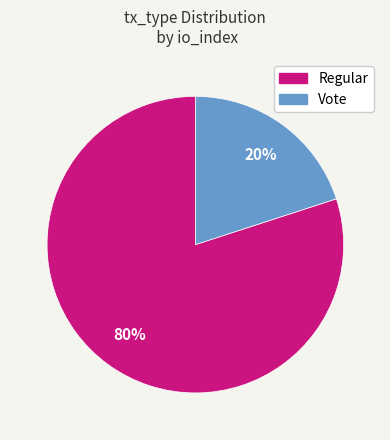

To the nearest percent, what is the average slice percentage?

50%